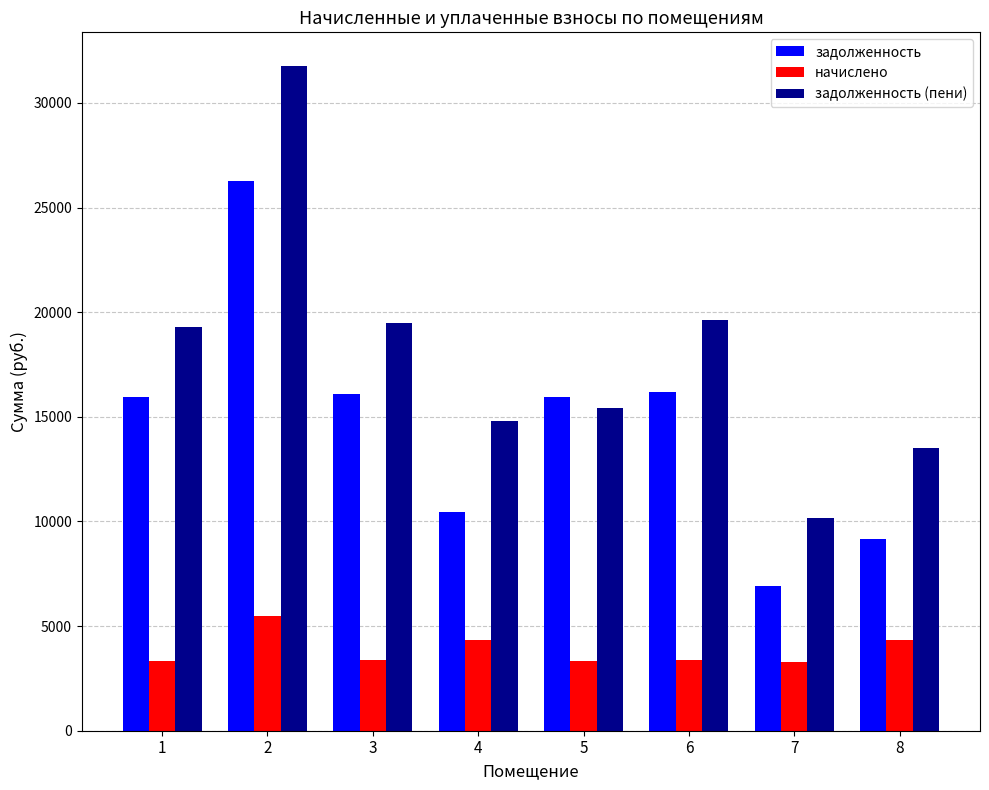

How many bars are there in total?

24